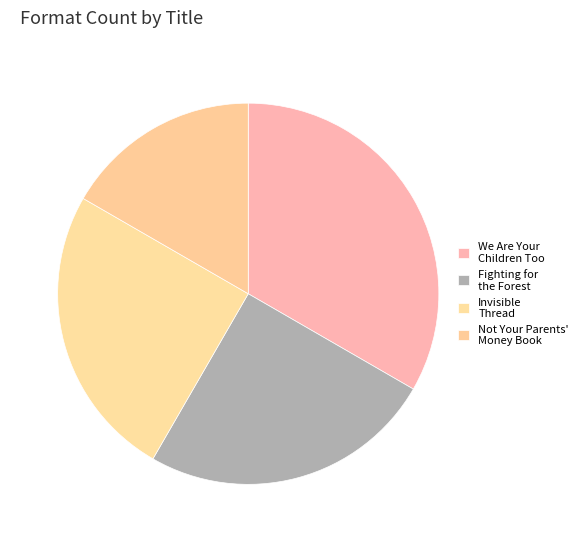

What percentage is the Fighting for the Forest slice, to the nearest percent?

25%